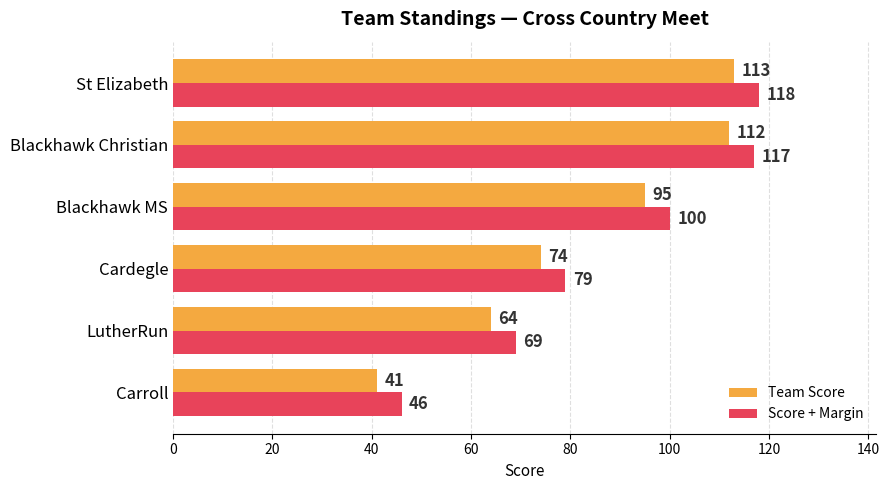

How many categories are shown in the chart?

6